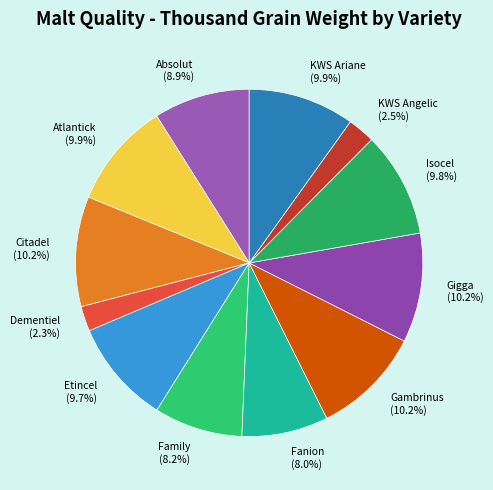

What percentage is the Citadel slice, to the nearest percent?

10%